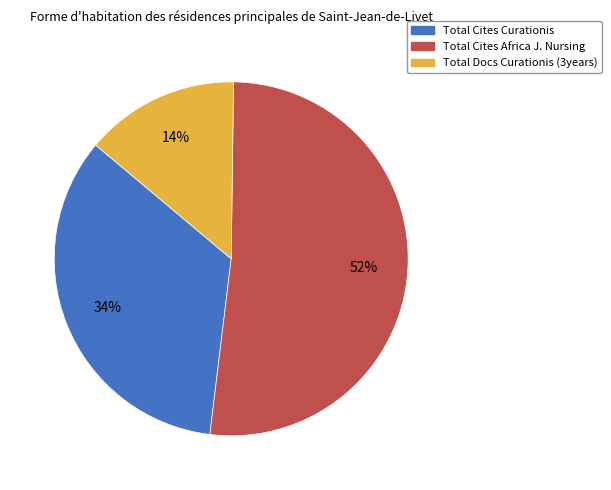

To the nearest percent, what is the average slice percentage?

33%